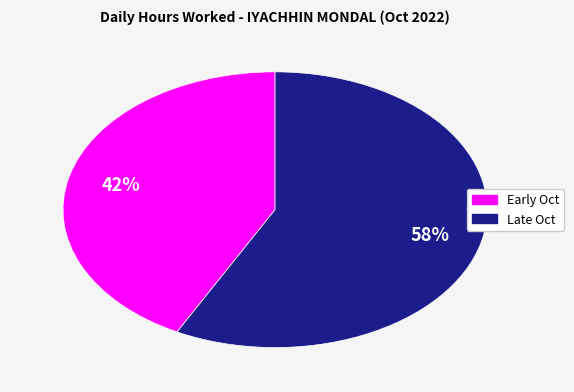

Is there any slice that represents more than half of the pie?

Yes